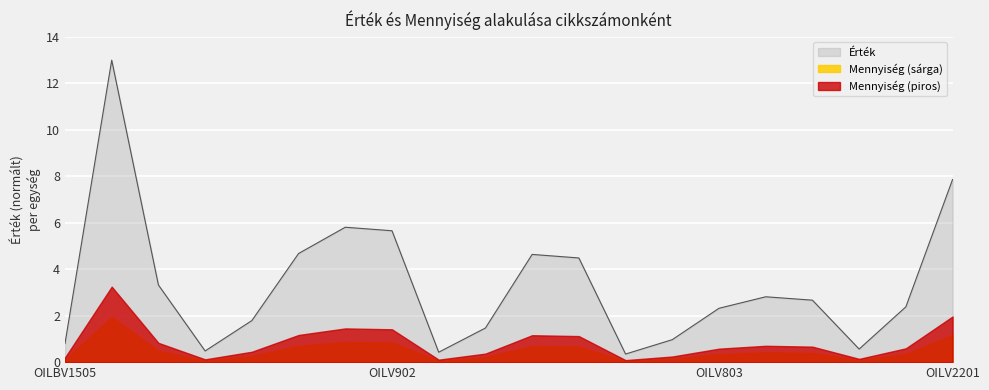

The chart shows a value of 6.4 at OILV2103. True or false?

False